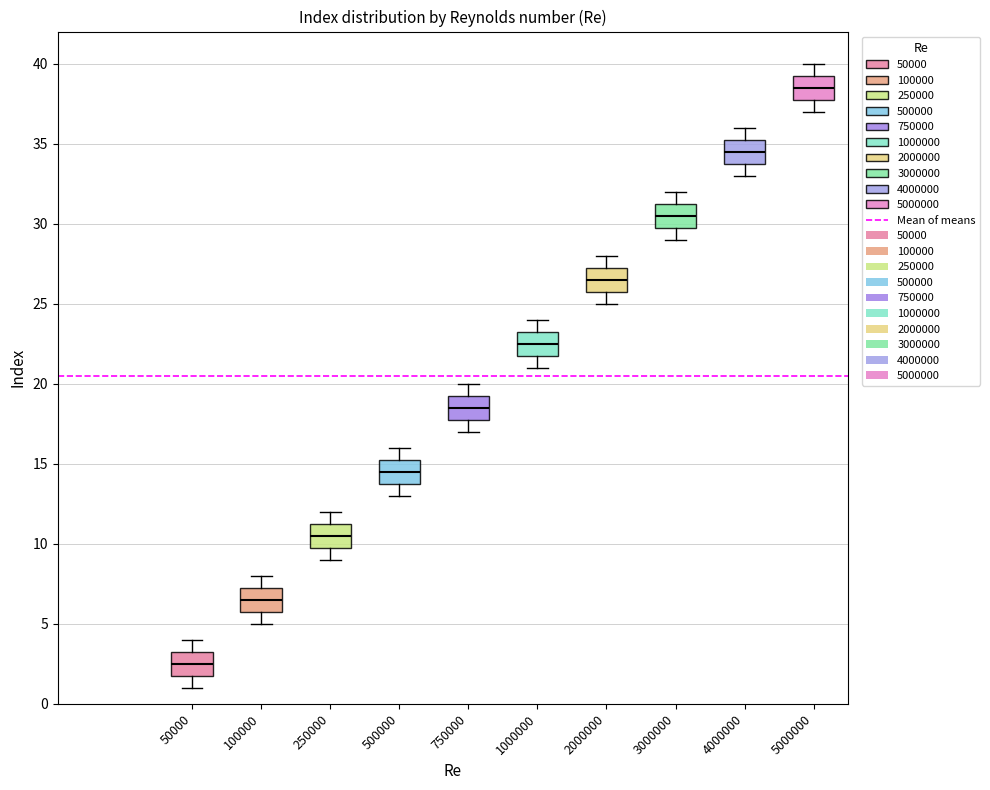

Reading left to right, transcribe this box plot: for each box, give where its median line is, the range the box spans, and where its two whiskers end, as read against the y-axis. The values are not printed on the chart, so give them approximately, as read against the axis.

50000: median 2.5, box 2.0 to 3.5, whiskers 1.0 to 4.0
100000: median 6.5, box 6.0 to 7.5, whiskers 5.0 to 8.0
250000: median 10.5, box 10.0 to 11.5, whiskers 9.0 to 12.0
500000: median 14.5, box 14.0 to 15.5, whiskers 13.0 to 16.0
750000: median 18.5, box 18.0 to 19.5, whiskers 17.0 to 20.0
1000000: median 22.5, box 22.0 to 23.5, whiskers 21.0 to 24.0
2000000: median 26.5, box 26.0 to 27.5, whiskers 25.0 to 28.0
3000000: median 30.5, box 30.0 to 31.5, whiskers 29.0 to 32.0
4000000: median 34.5, box 34.0 to 35.5, whiskers 33.0 to 36.0
5000000: median 38.5, box 38.0 to 39.5, whiskers 37.0 to 40.0